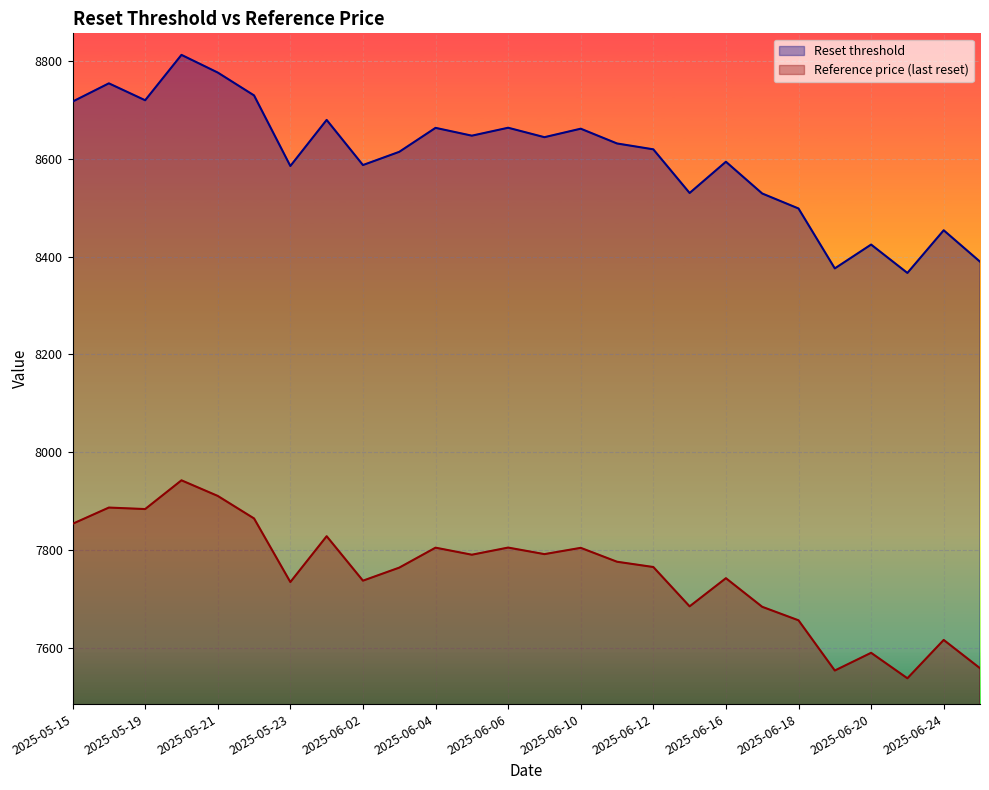

Where is Reset threshold nearest to the value 8589?

2025-06-02